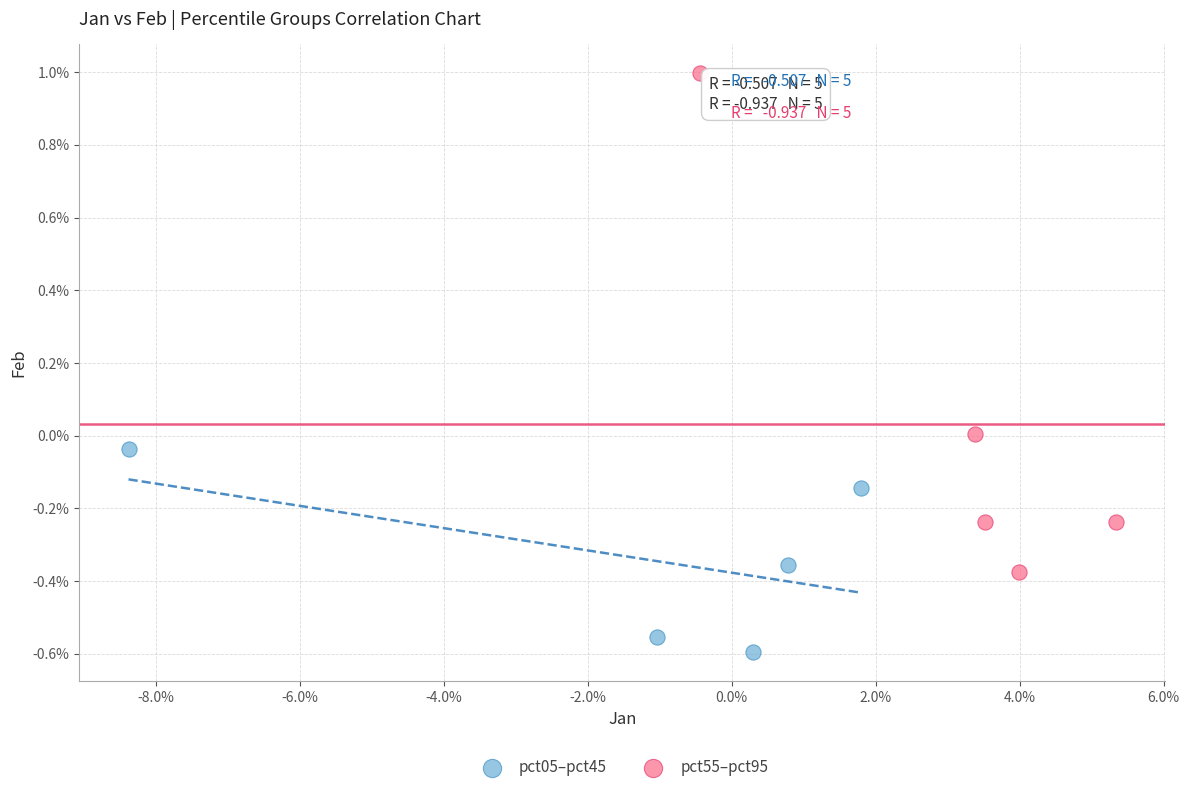

What are all the series names shown in the legend?

pct05–pct45, pct55–pct95